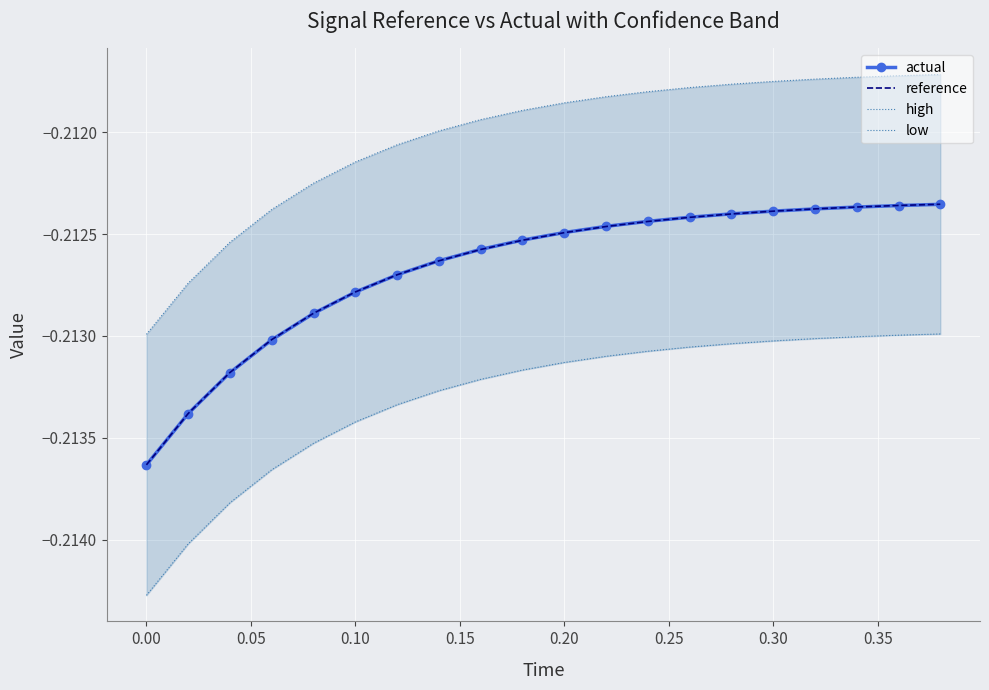

What is the value of the high point at the 15th from the left?

-0.2